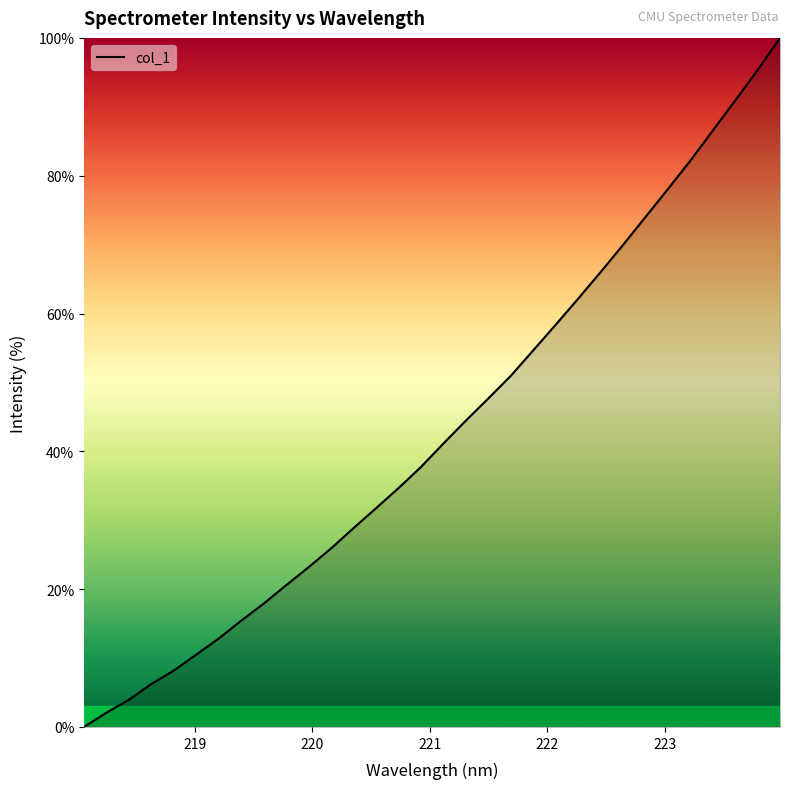

Is this an area chart (filled region under the line)?

No